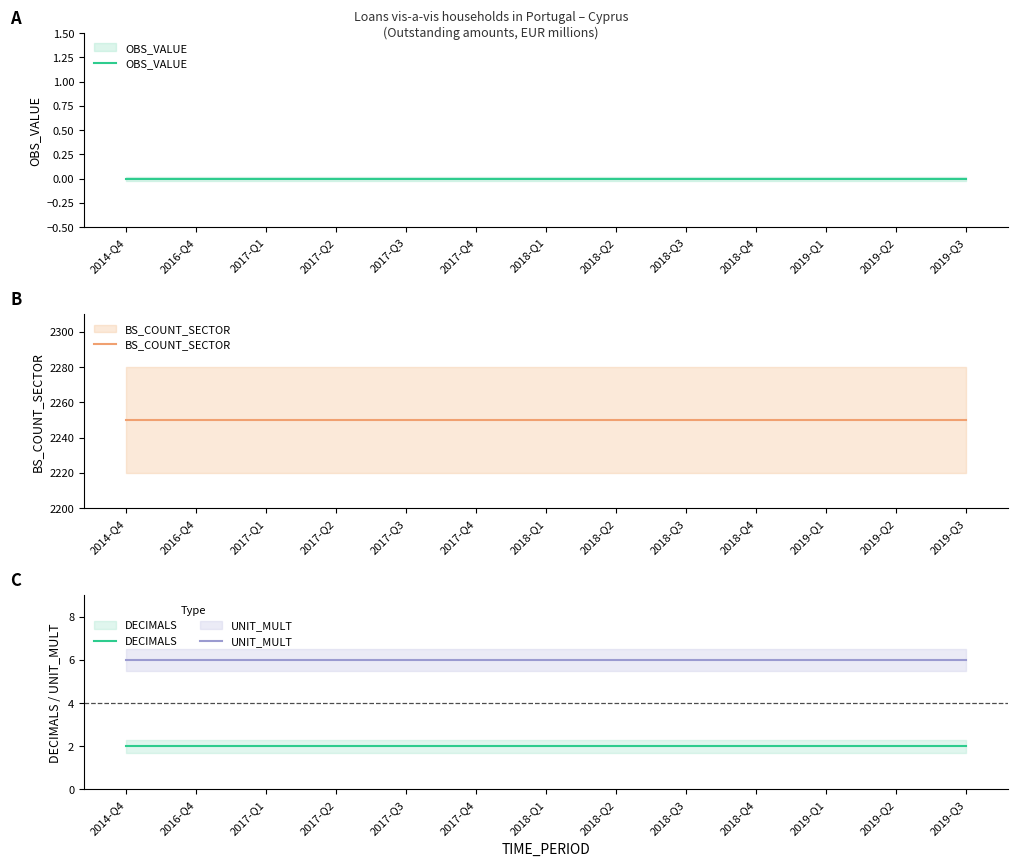

At how many categories does at least one series exceed 1201?

13